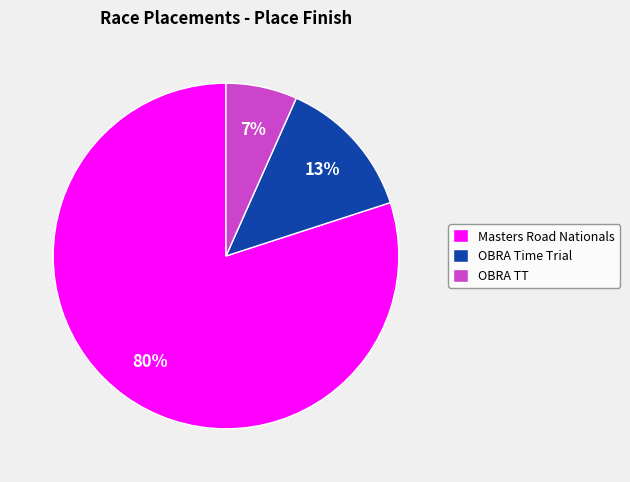

What percentage is the Masters Road Nationals slice, to the nearest percent?

80%